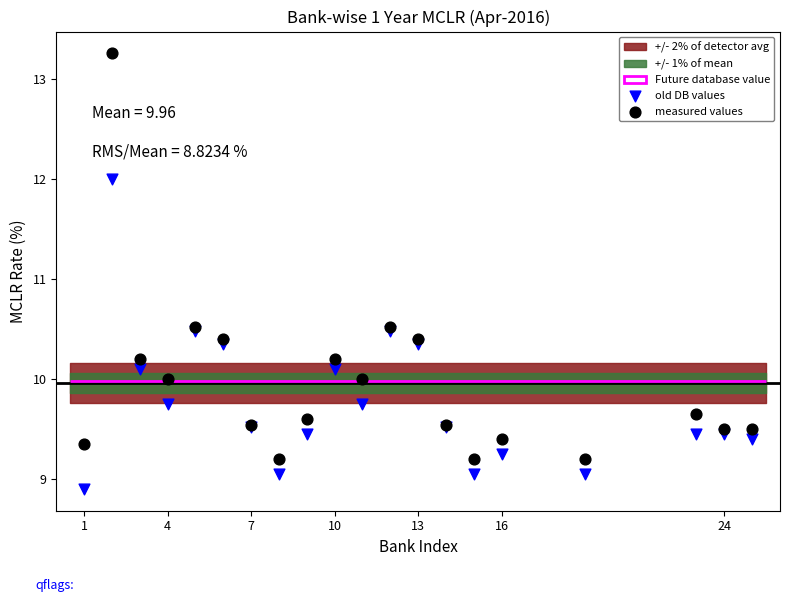

What is the X range (max minus min) for the scatter plot?

24.0